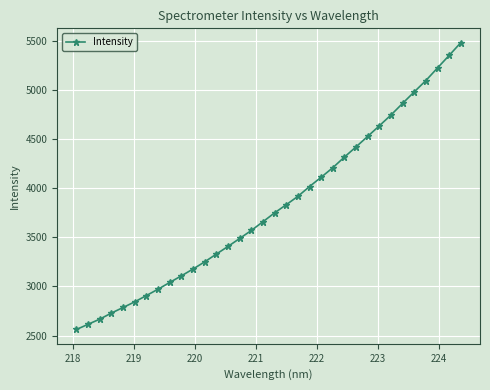

What is the smallest value displayed?

2562.3